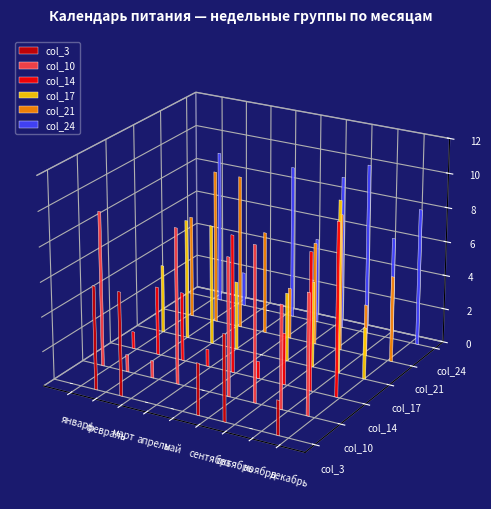

How many data points in col_14 are less than 4?

4